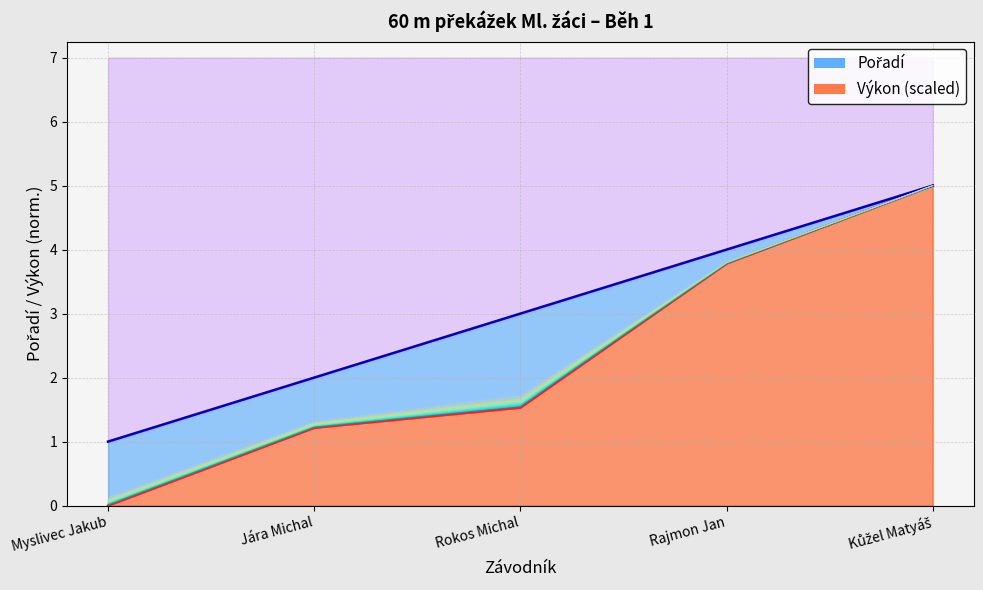

What is the label of the 4th point from the right?

Jára Michal